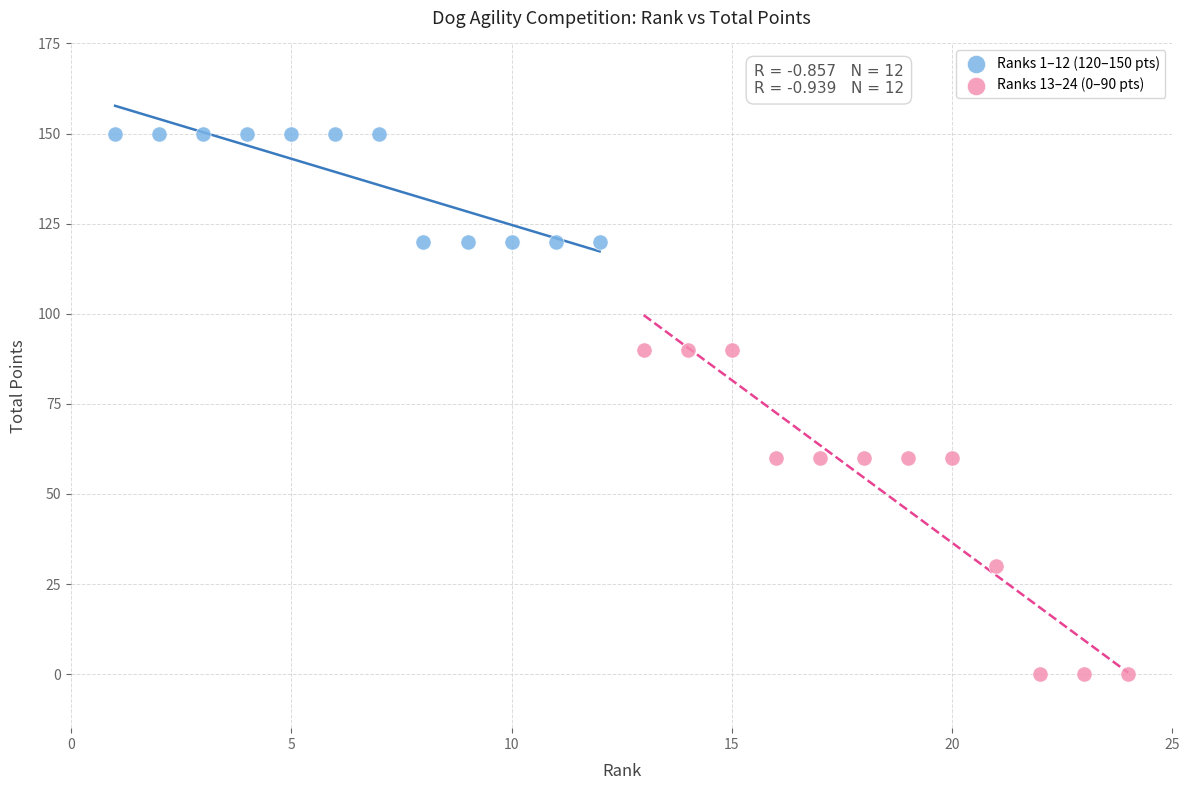

Which series contains the highest Y value?

Ranks 1–12 (120–150 pts)